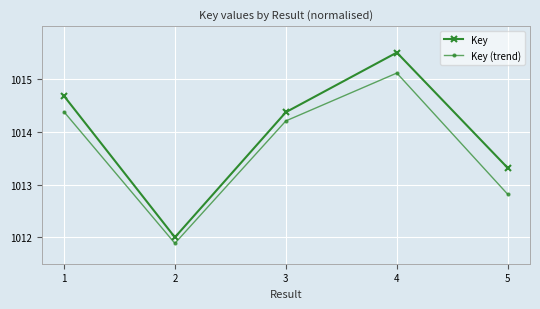

Where is the first local maximum for Key?

4